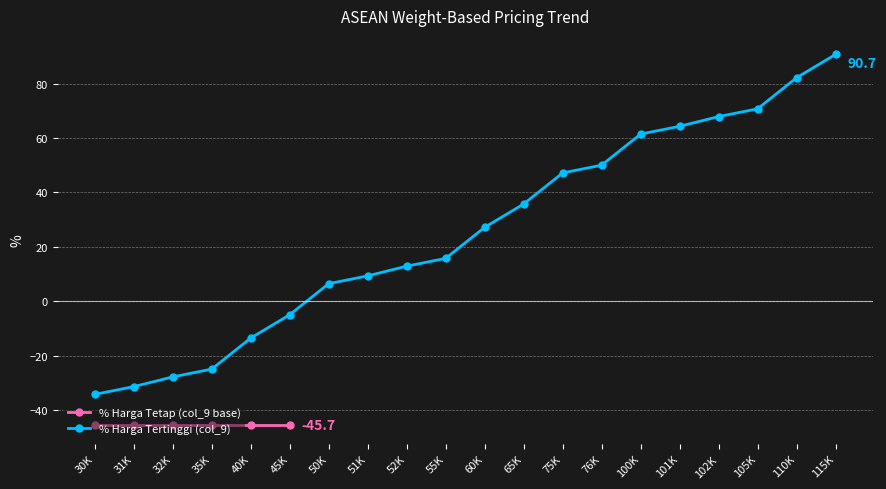

True or false: % Harga Tertinggi (col_9) has a value of 90.7 at 115K.

True